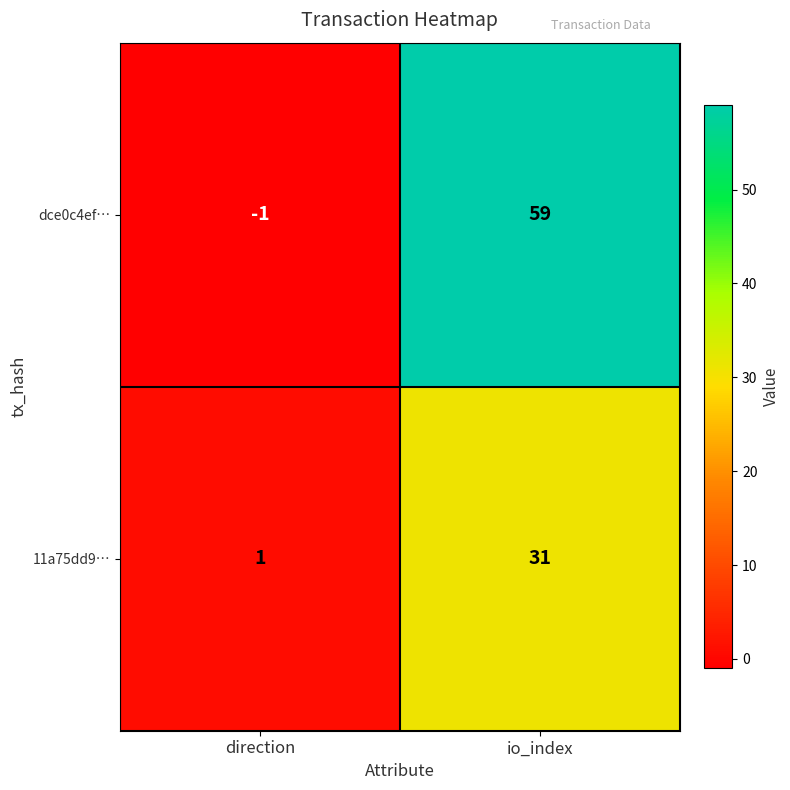

What value does the 11a75dd9… series have at io_index, to the nearest 5?

30